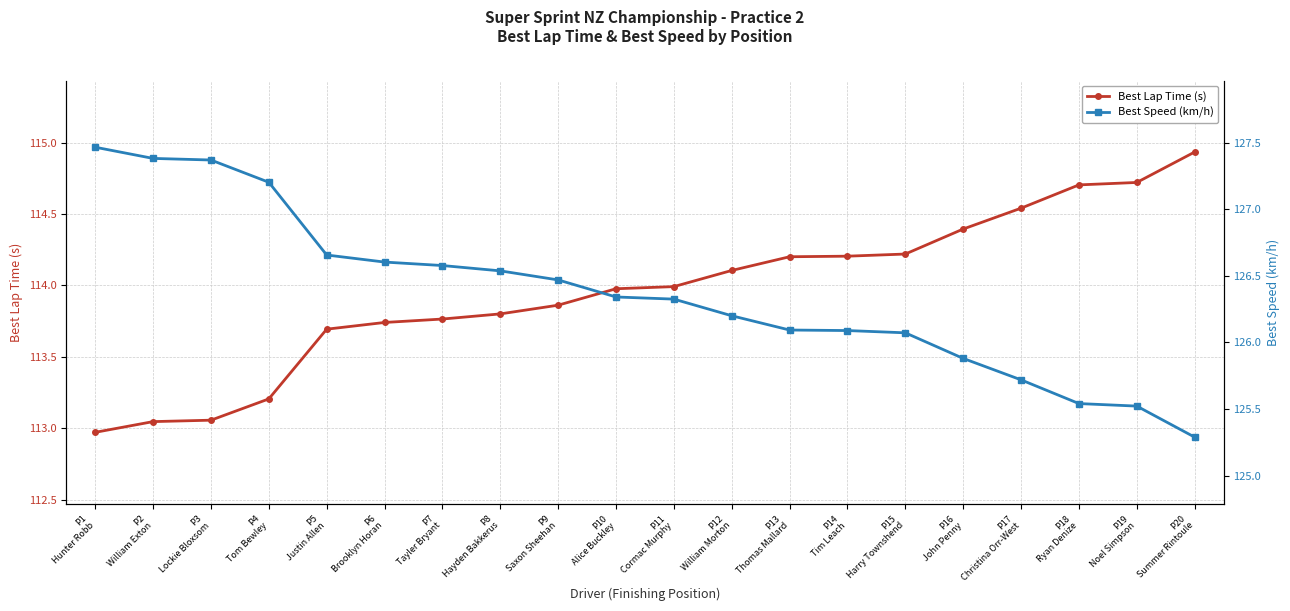

What is the sum of the Best Lap Time (s) values at P15
Harry Townshend and P10
Alice Buckley?

228.2